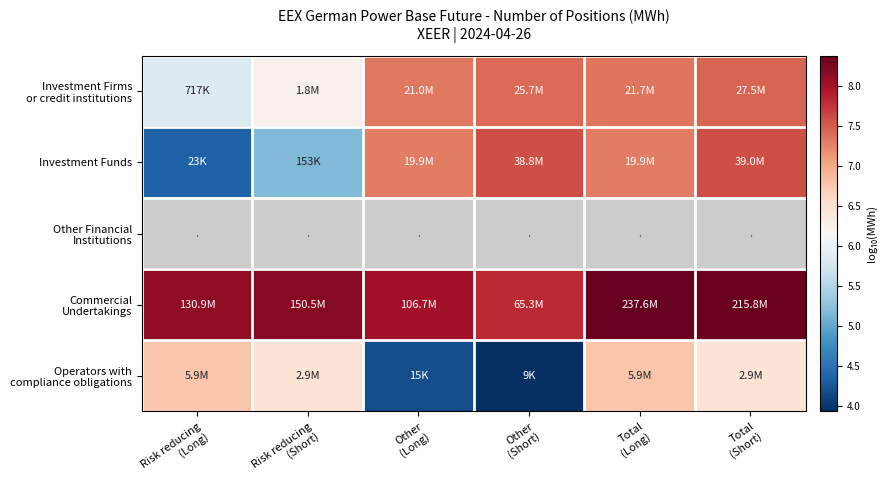

What is the smallest value displayed?

3.9